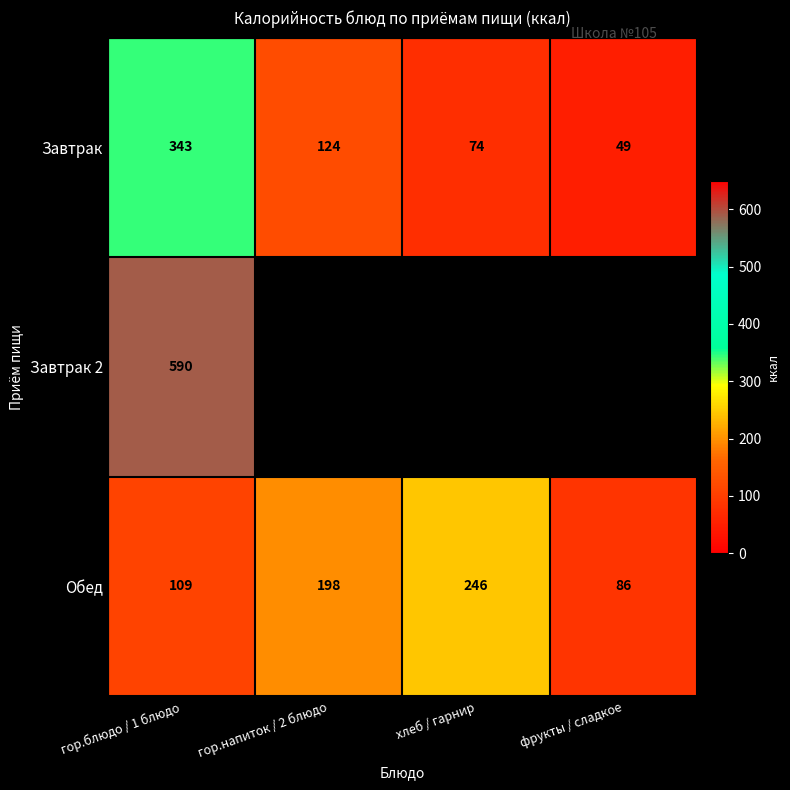

At which label does Обед reach its peak?

хлеб / гарнир